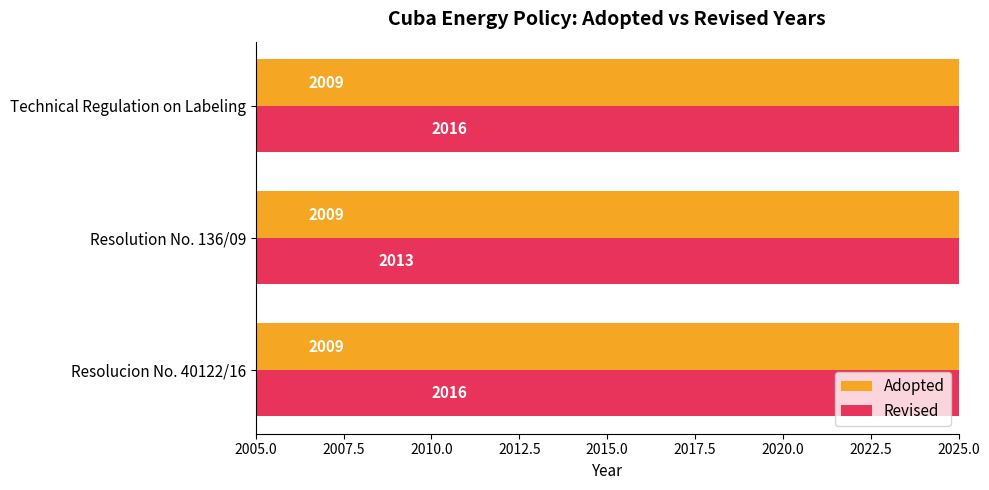

Is it true that Adopted equals 0.6 at 2005.0?

False